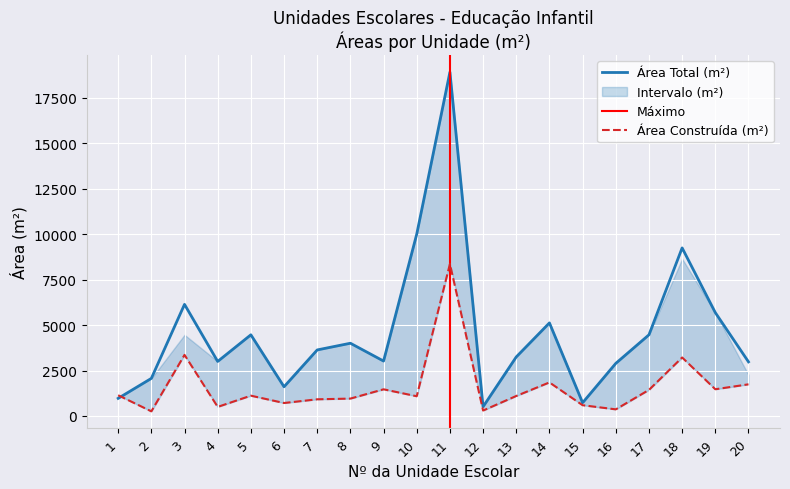

What is the minimum value for Área Construída (m²)?

256.0